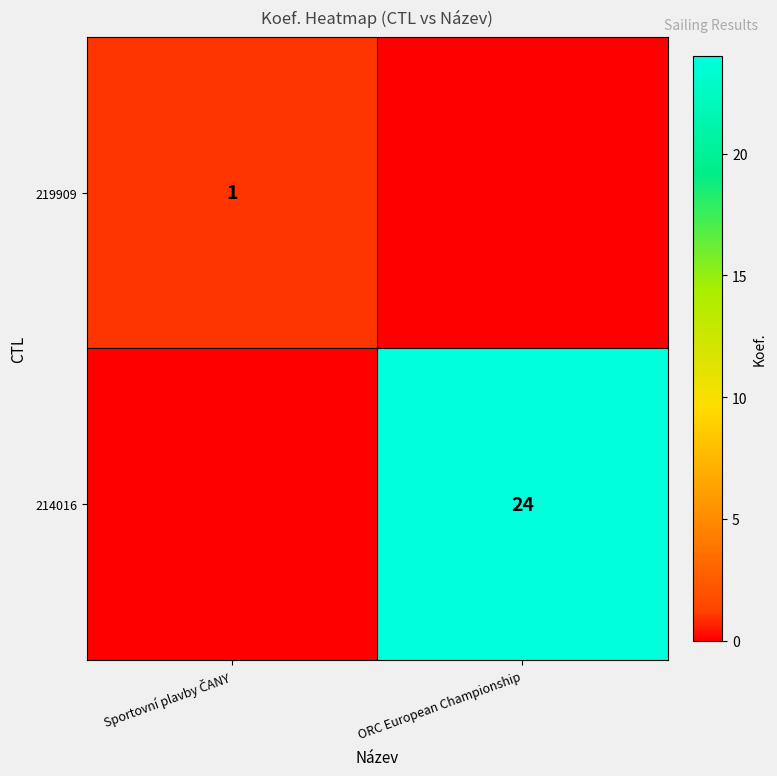

The 214016 series shows 24 at ORC European Championship. True or false?

True